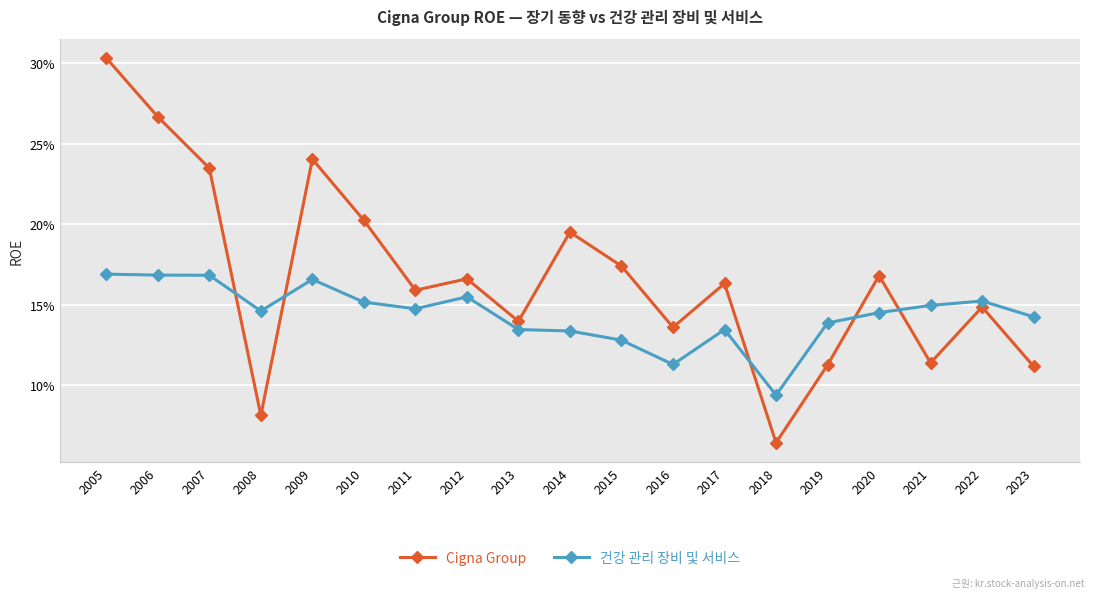

What is the average value of the Cigna Group series?

0.2